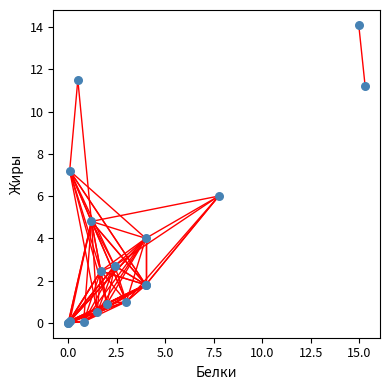

What Y value in the scatter plot is closest to 7?

7.2